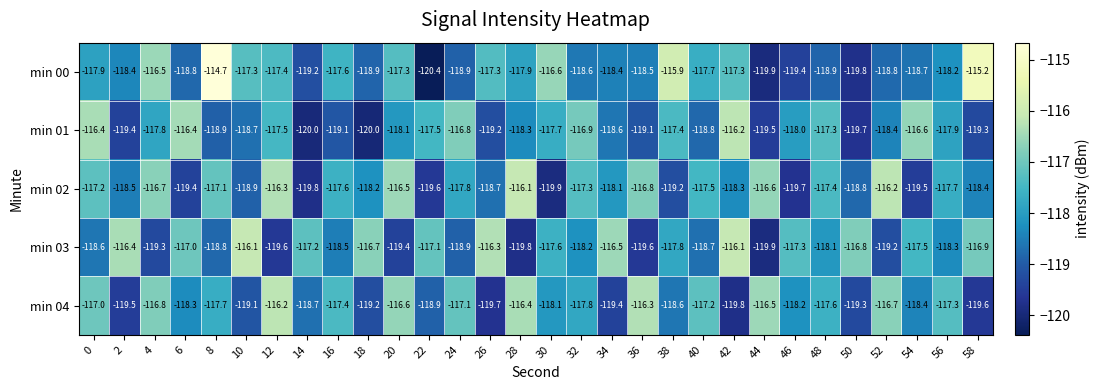

Rank the series at 12 from lowest to highest value.

min 03, min 01, min 00, min 02, min 04